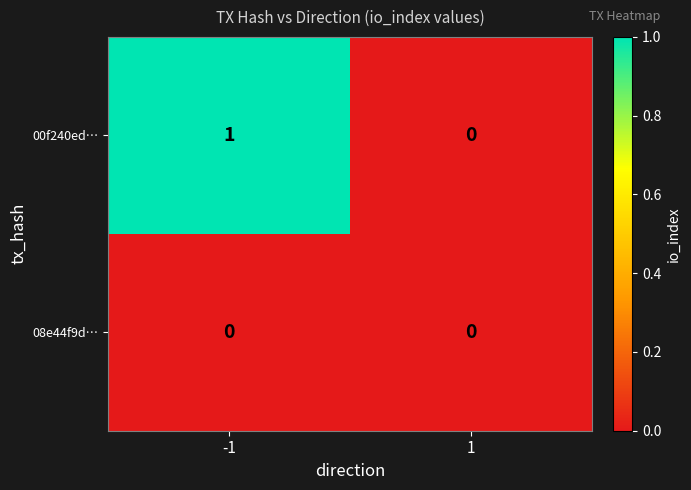

How many distinct data groups are displayed?

2